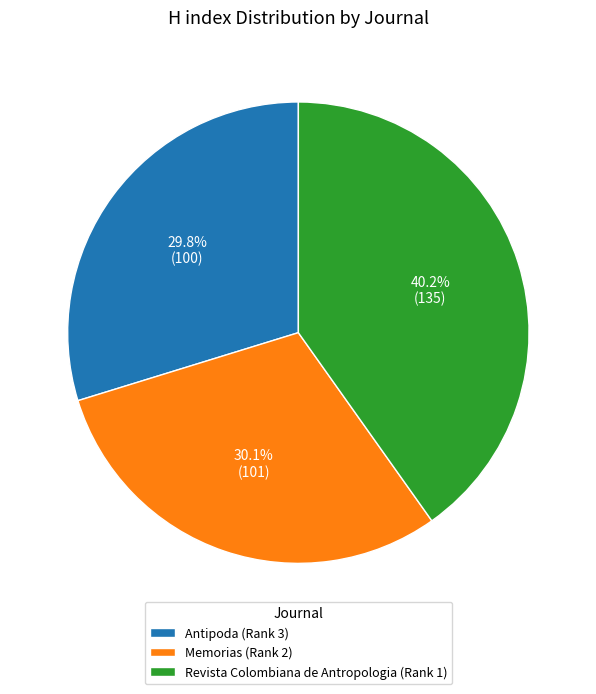

How many slices are in this pie chart?

3